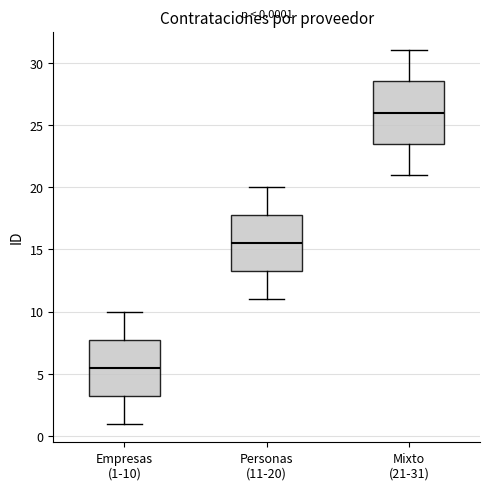

Which box has the highest median line?

Mixto (21-31)